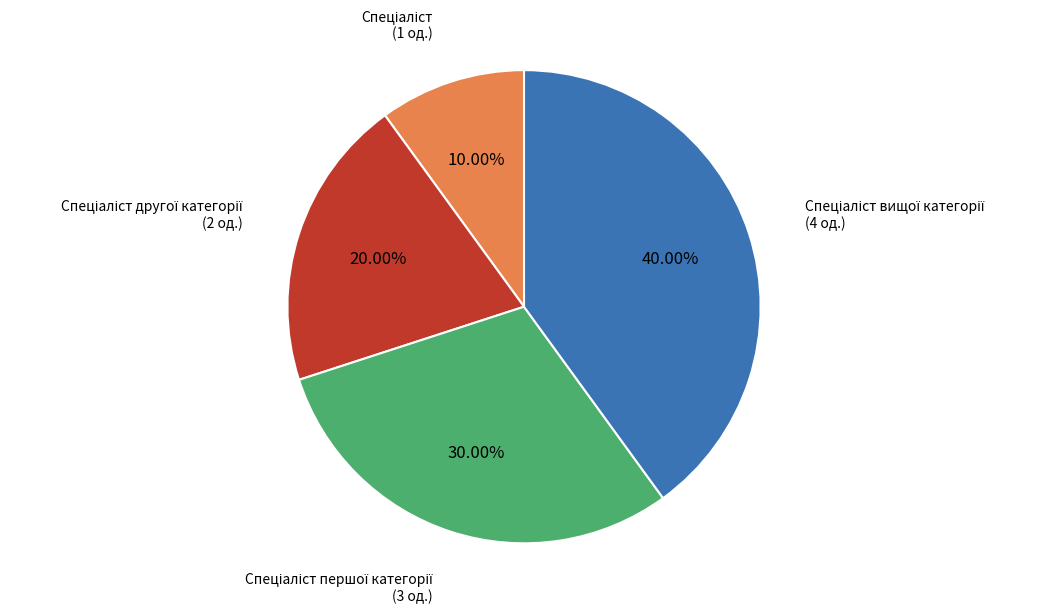

Does any single category account for the majority?

No